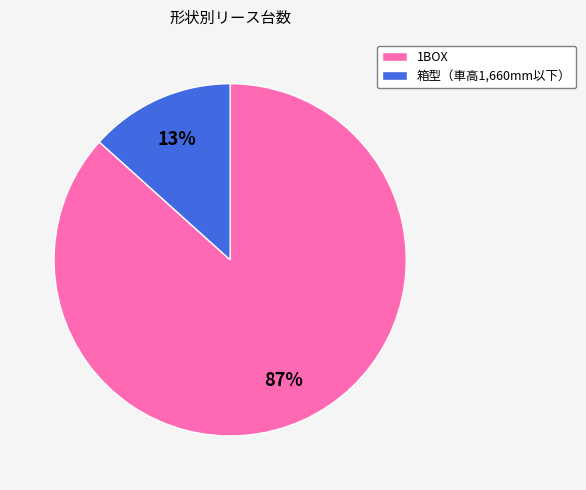

How many segments does this pie chart have?

2